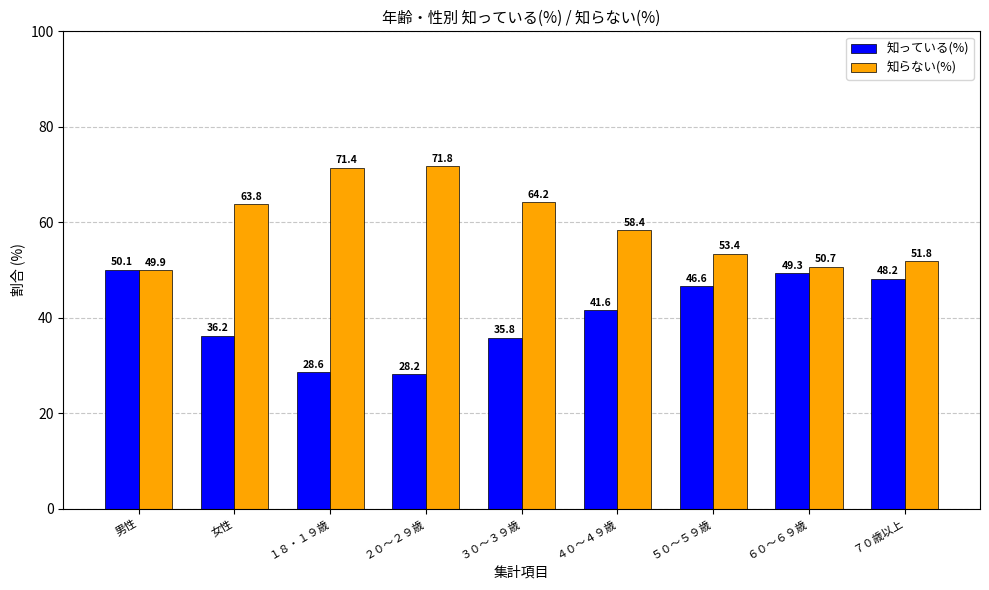

What is the smallest value displayed?

28.2